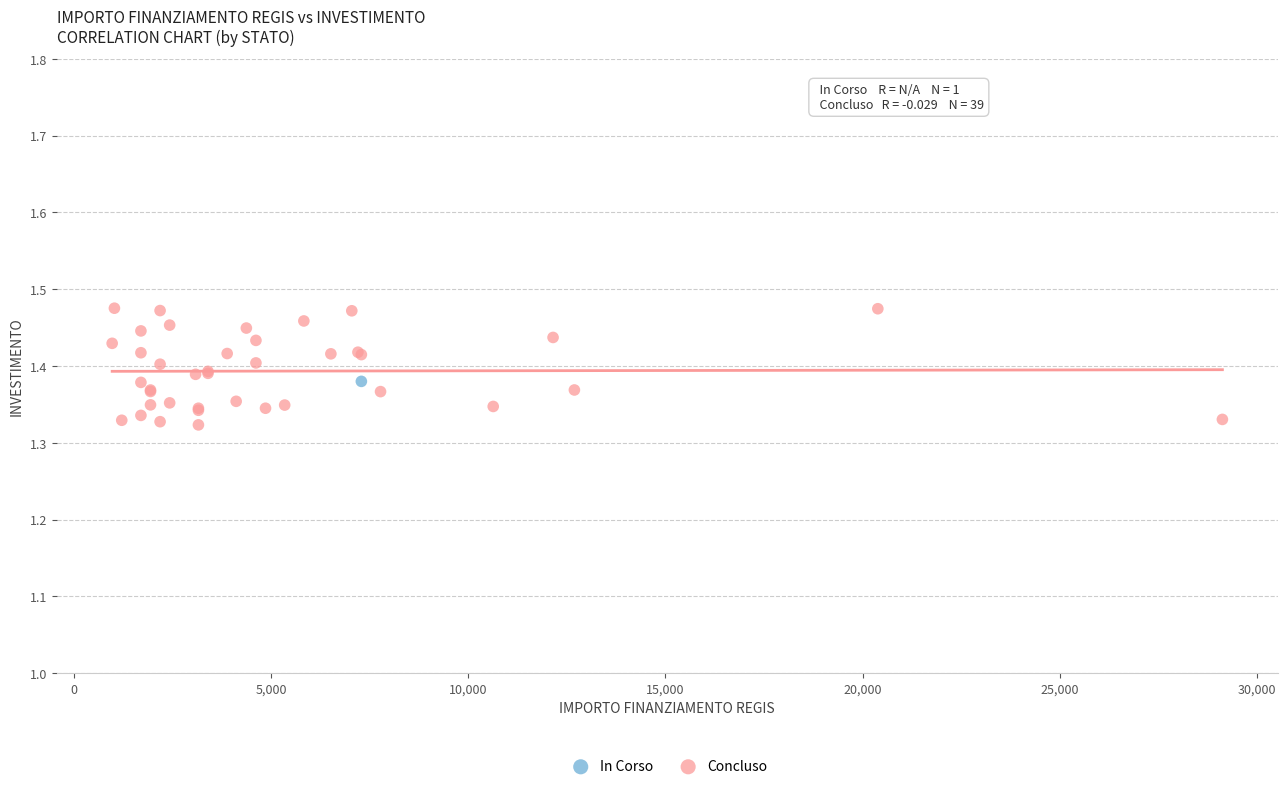

What are all the series names shown in the legend?

In Corso, Concluso